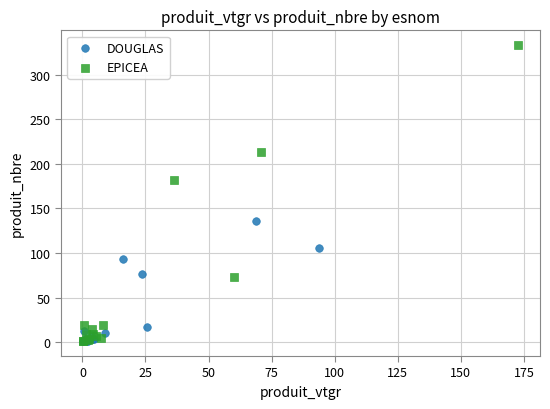

Which series contains the highest Y value?

EPICEA